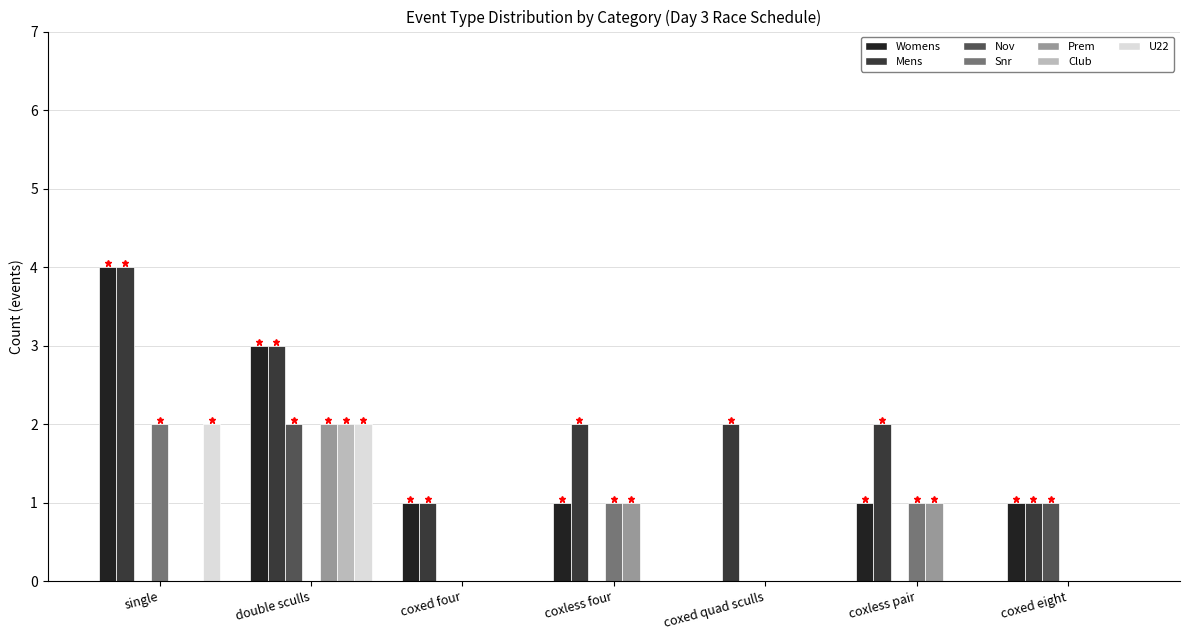

What is the maximum value for Womens?

4